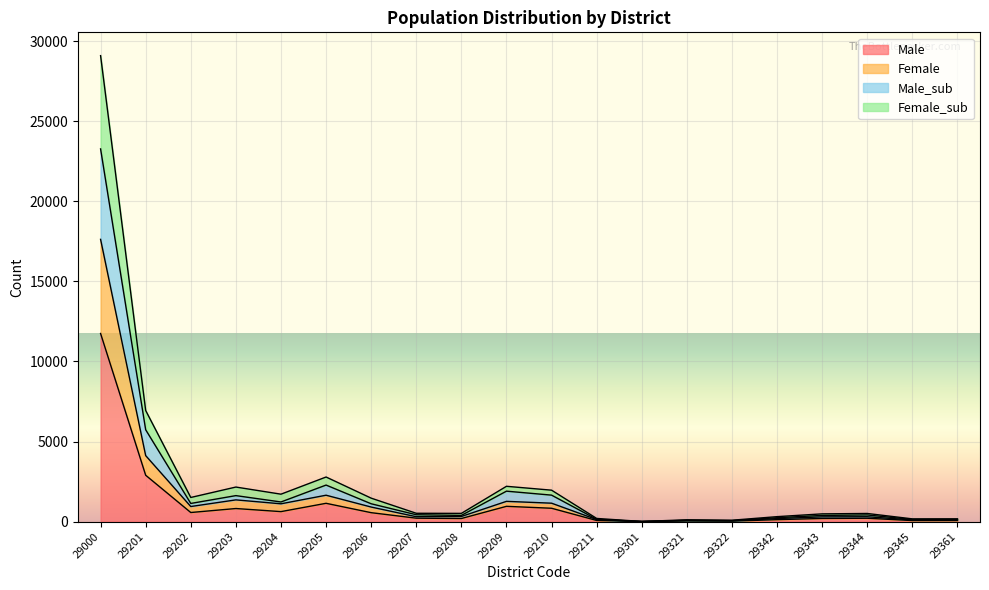

What is the total value across all series at 29210?

1965